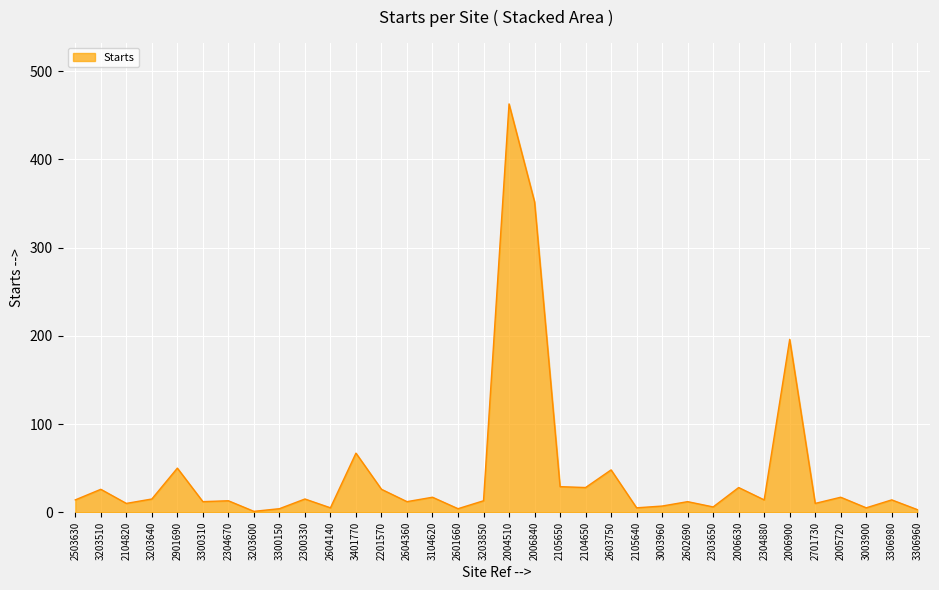

What is the change in value from 2901690 to 2006900?

+146